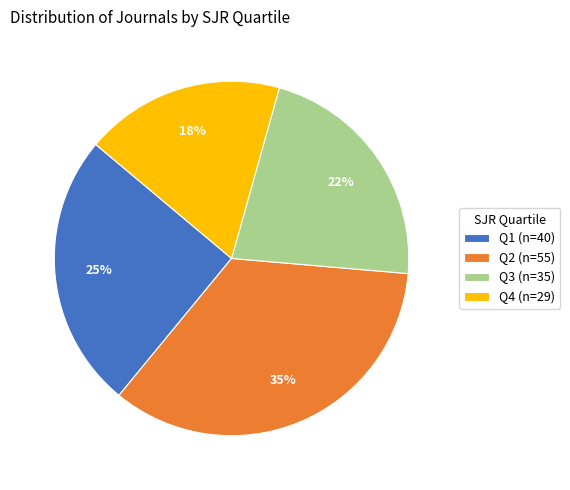

To the nearest percent, what is the average slice percentage?

25%